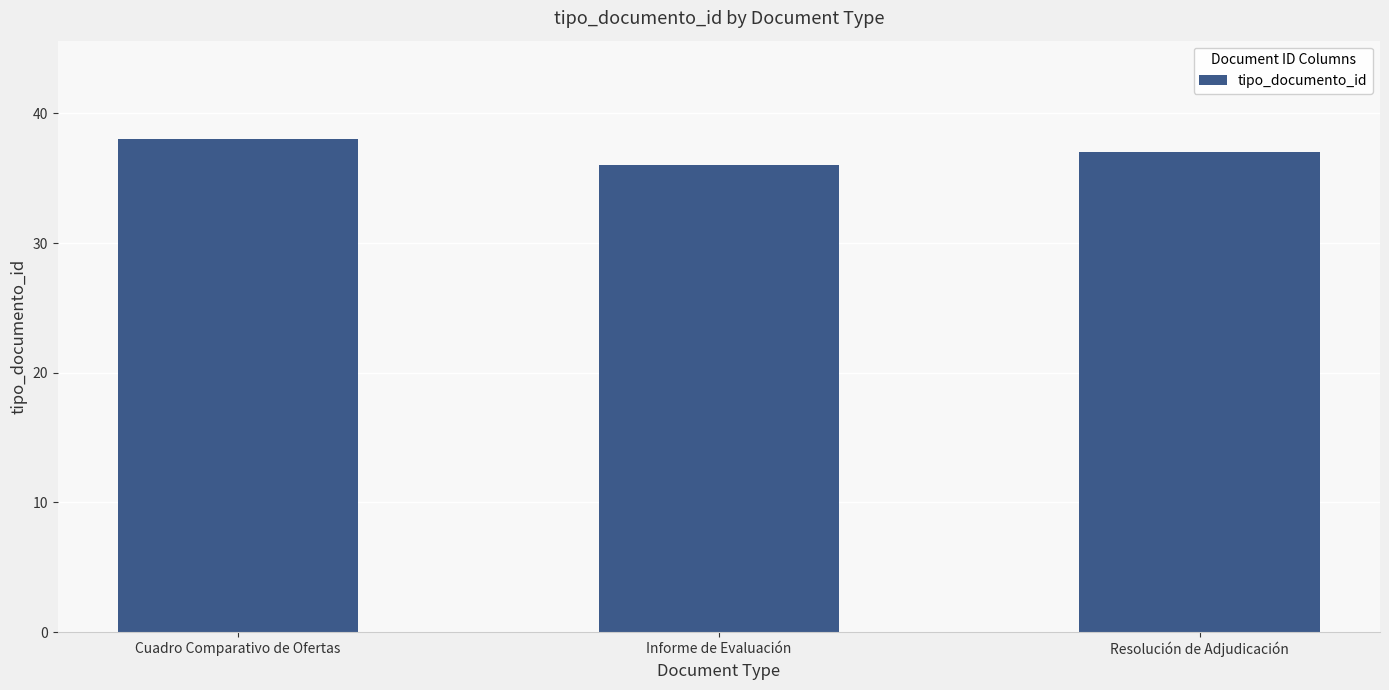

Rank the categories by value from highest to lowest.

Cuadro Comparativo de Ofertas, Resolución de Adjudicación, Informe de Evaluación